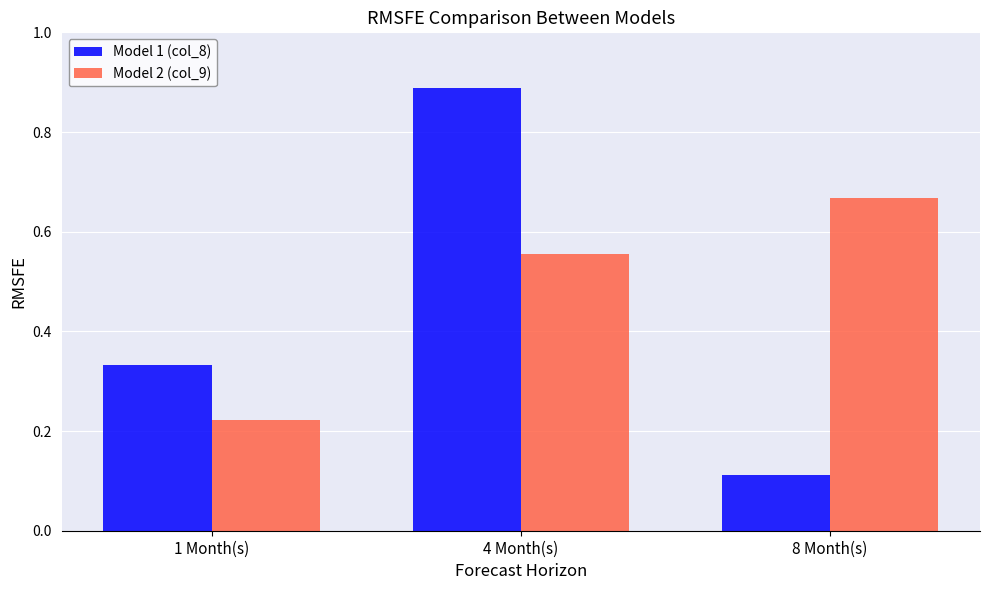

At which label does Model 2 (col_9) reach its peak?

8 Month(s)